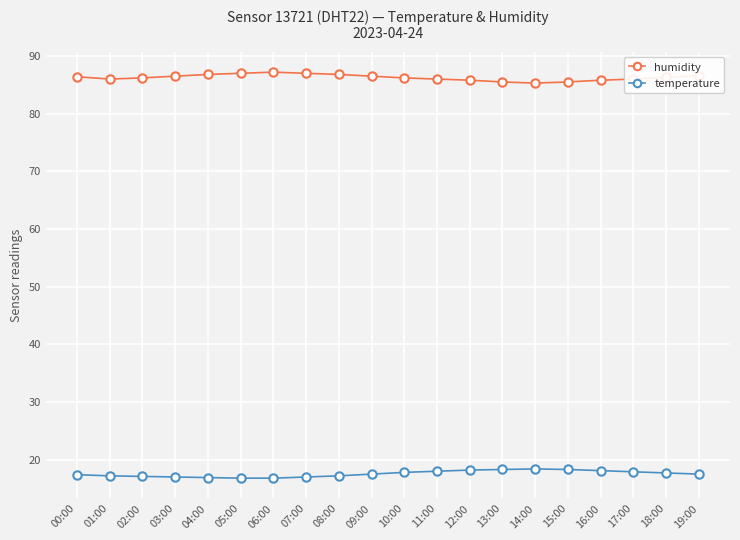

What is the sum of the temperature values at 15:00 and 03:00?

35.3